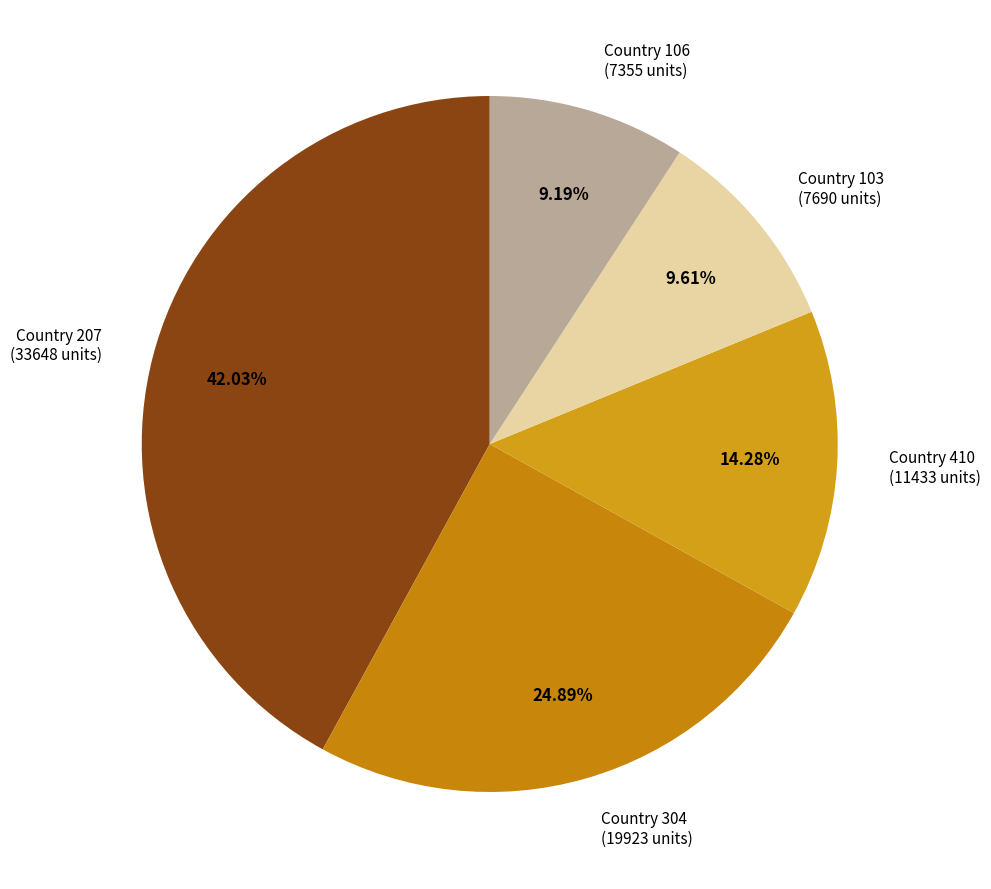

What portion of the pie excludes Country 410?

85.7%